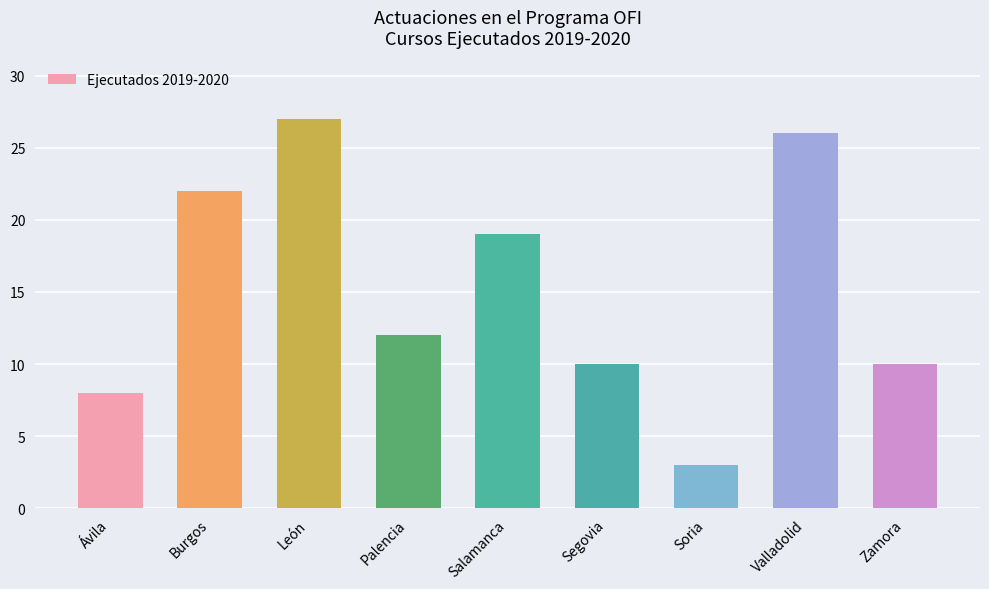

At which category does the chart reach its peak across all series?

León